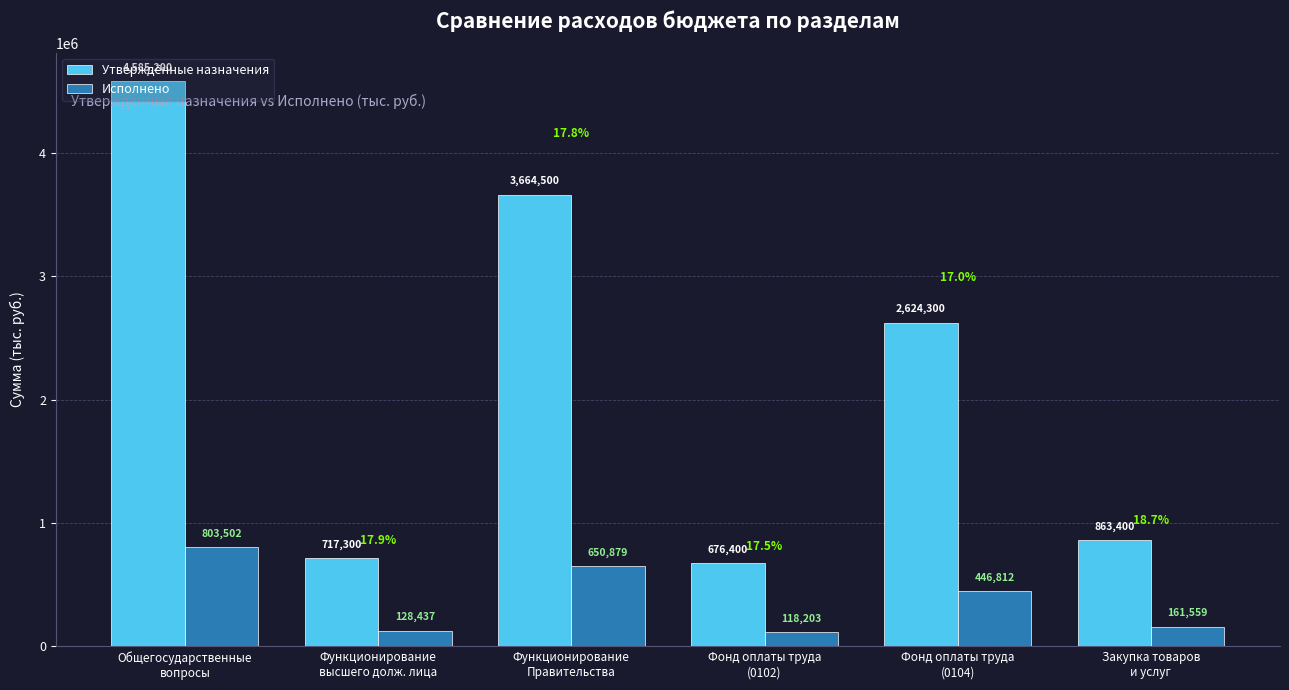

At how many categories does at least one series exceed 3936087?

1